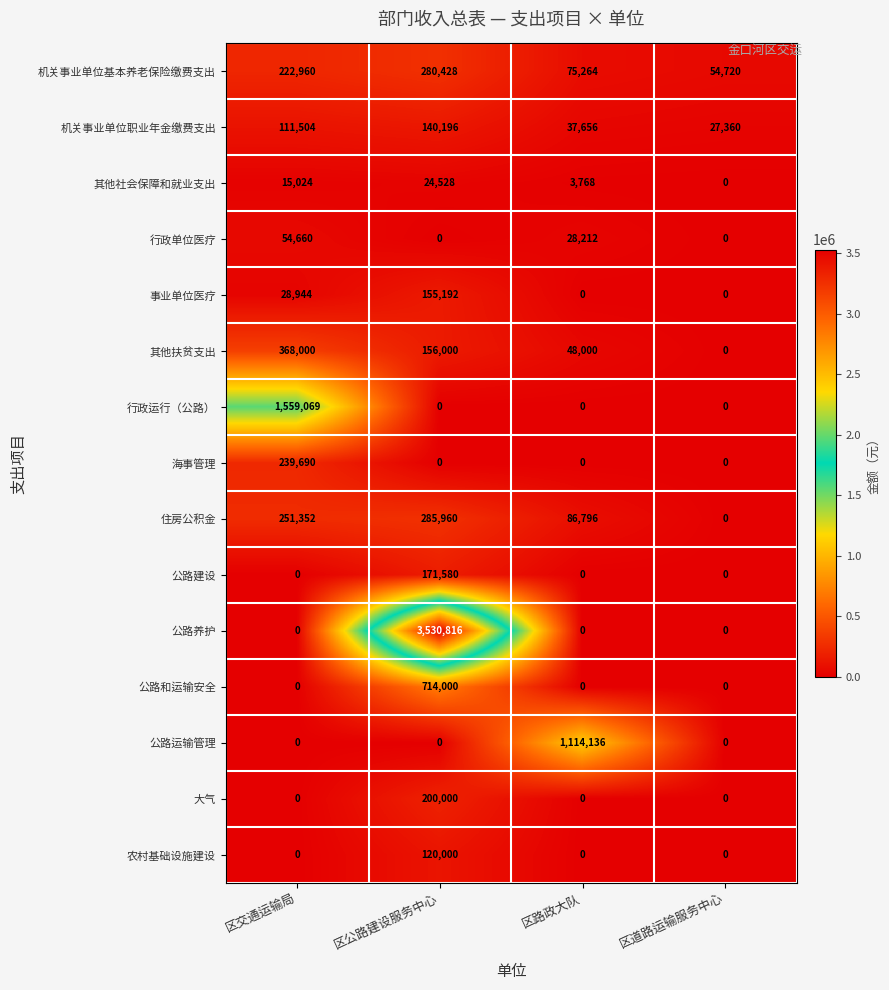

How many values in 行政单位医疗 are above zero?

2